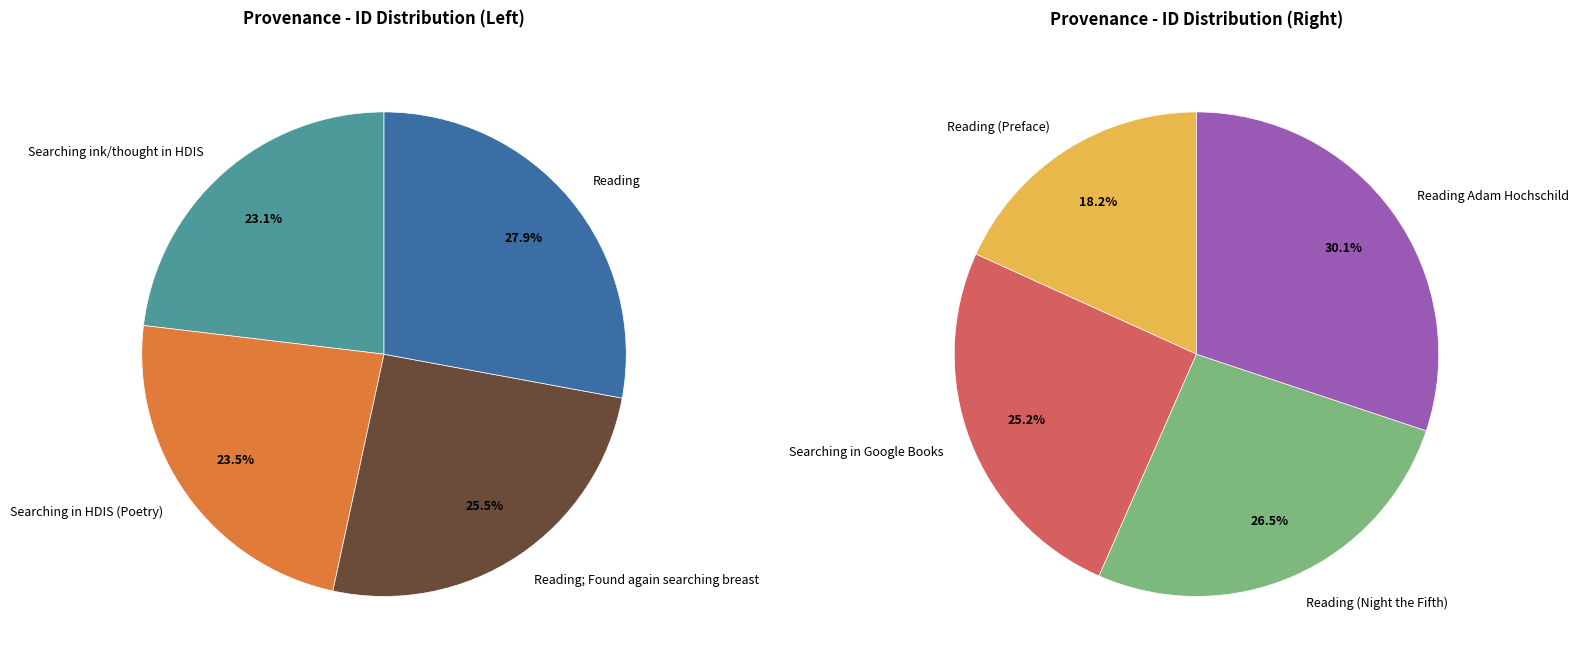

Is it true that Searching in HDIS (Poetry) is 1% of the pie?

False